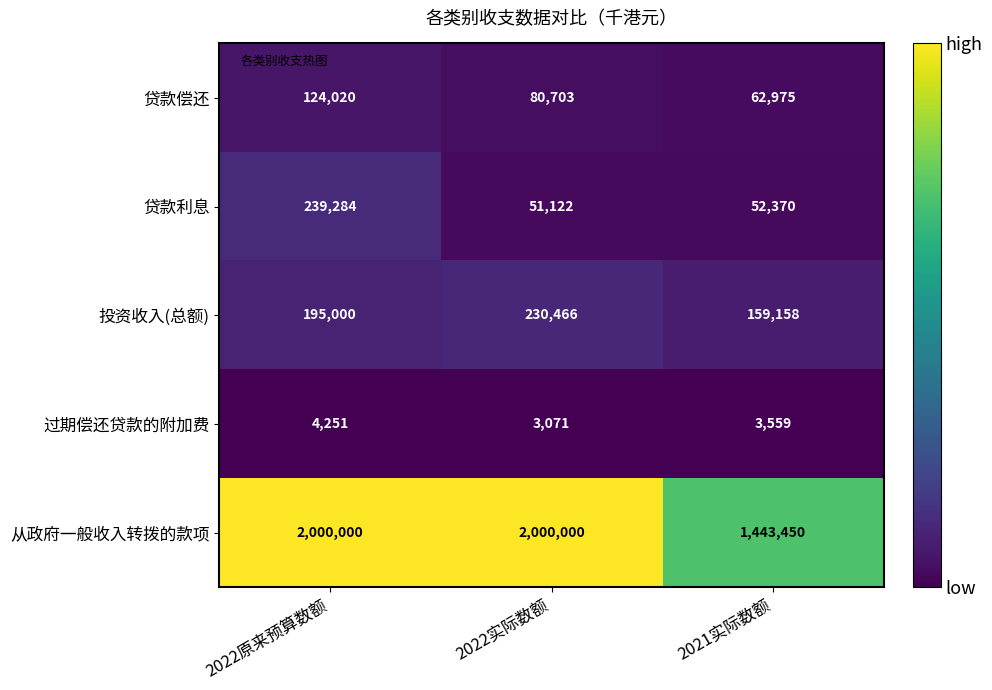

Read the 贷款偿还 value at 2022原来预算数额.

124020